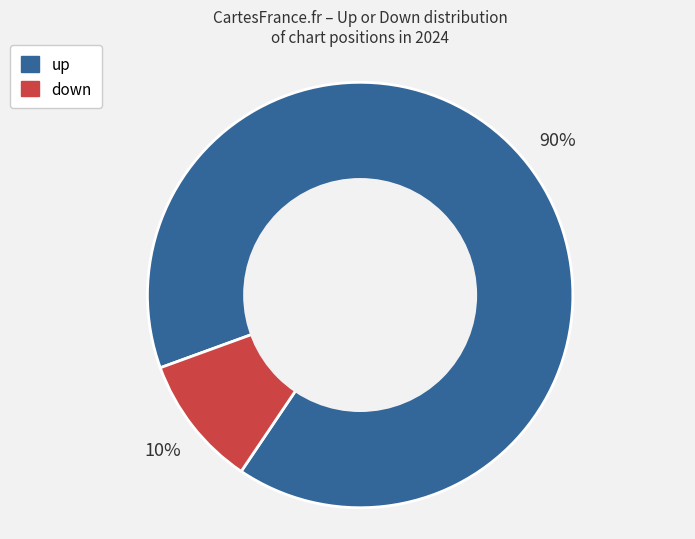

To the nearest percent, what is the combined percentage of up and down?

100%